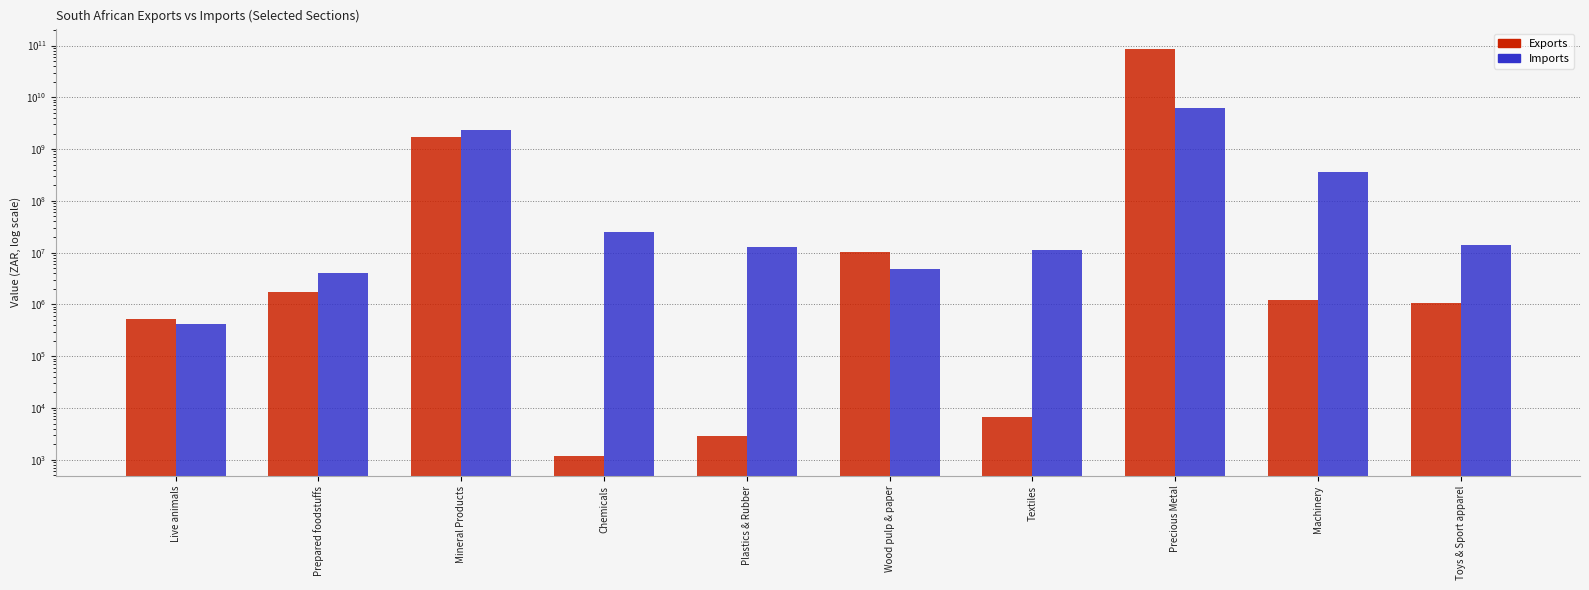

What are all the series names shown in the legend?

Exports, Imports